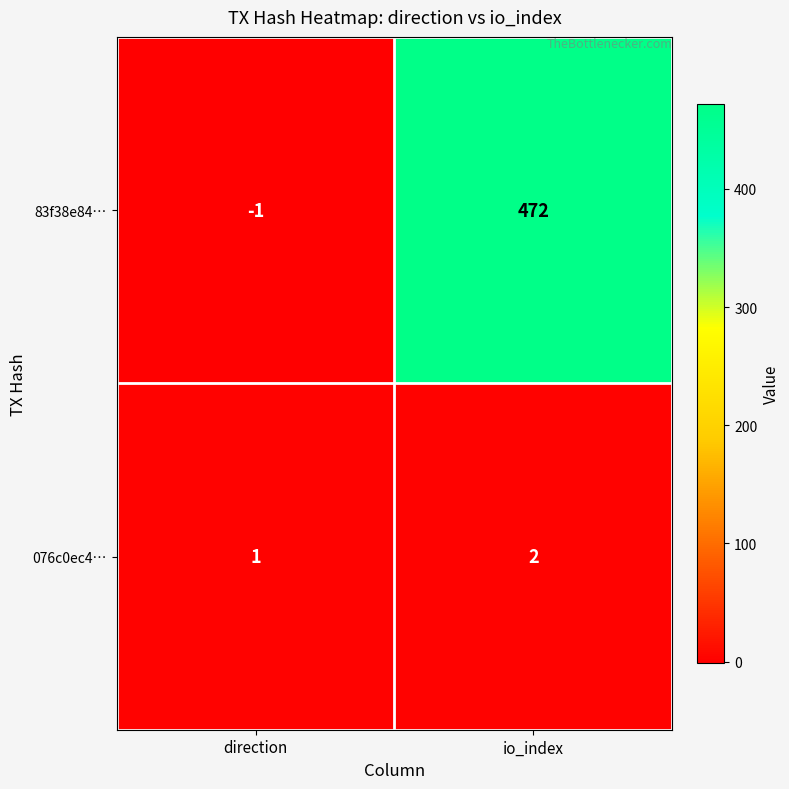

What is the spread (max minus min) of values at io_index?

470